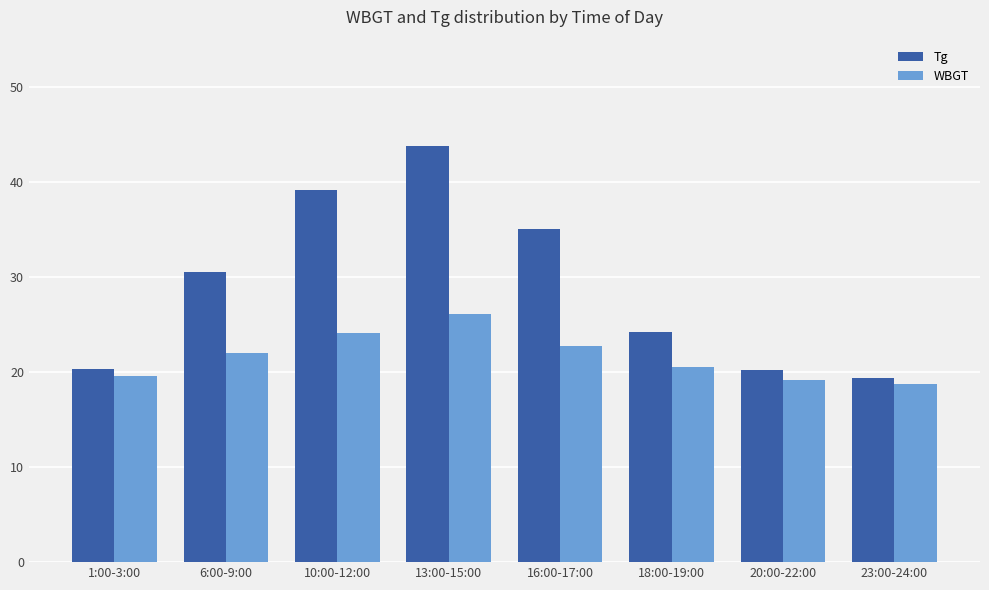

At which category is the sum across all series the highest?

13:00-15:00